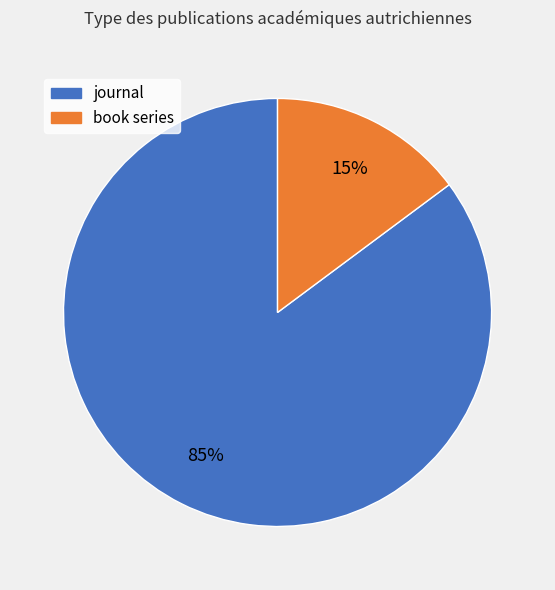

Which slice is the largest?

journal